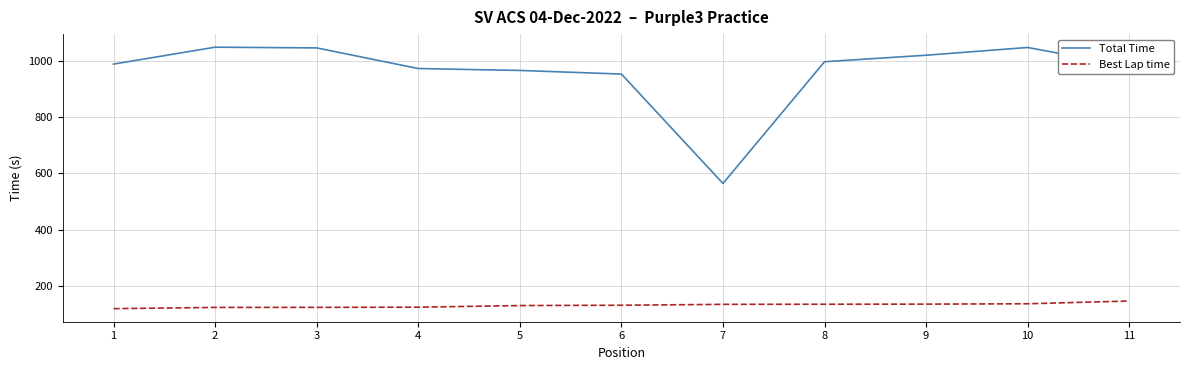

What is the difference between the maximum and minimum values in the Total Time series?

482.8